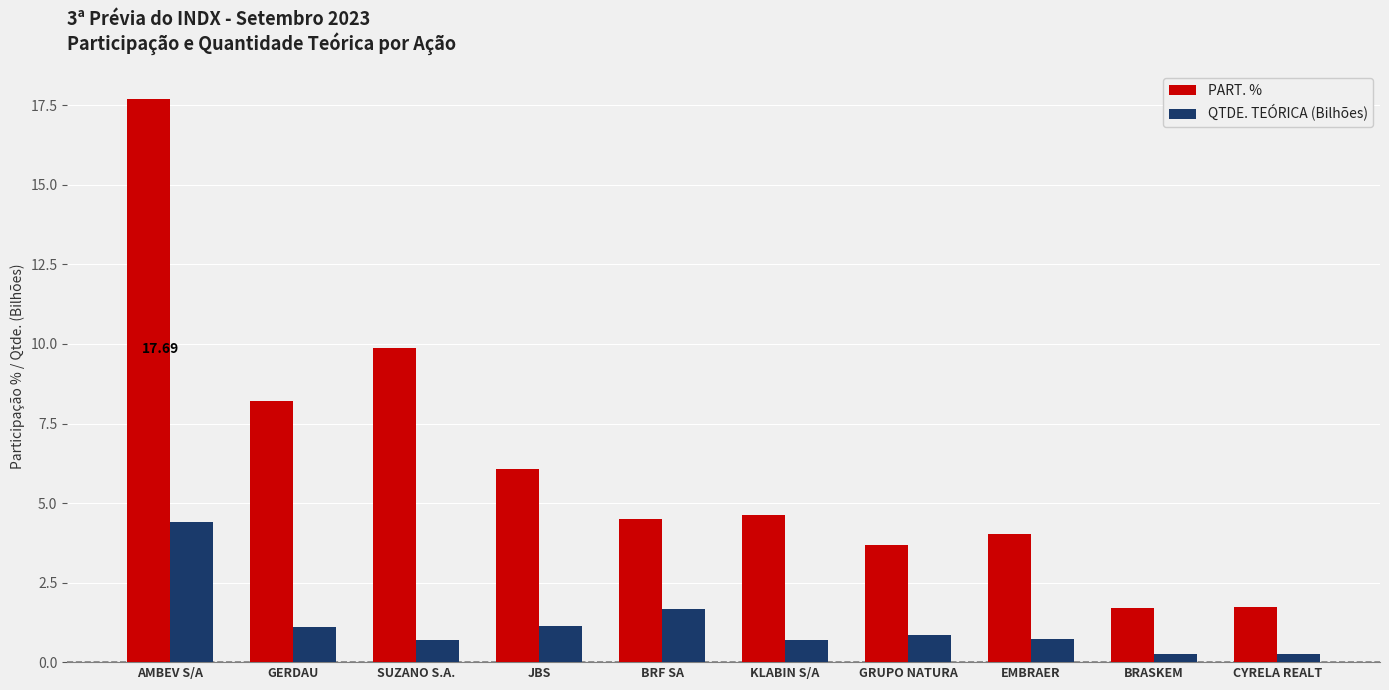

Are the bars grouped side by side (vs. stacked)?

Yes